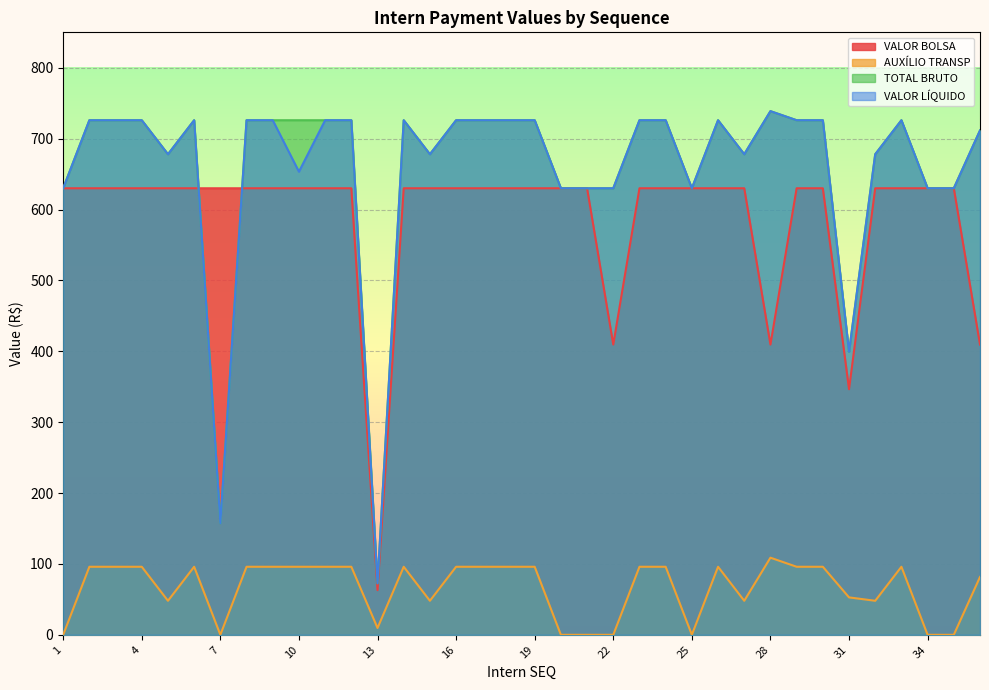

True or false: TOTAL BRUTO has a value of 678.0 at 32.

True